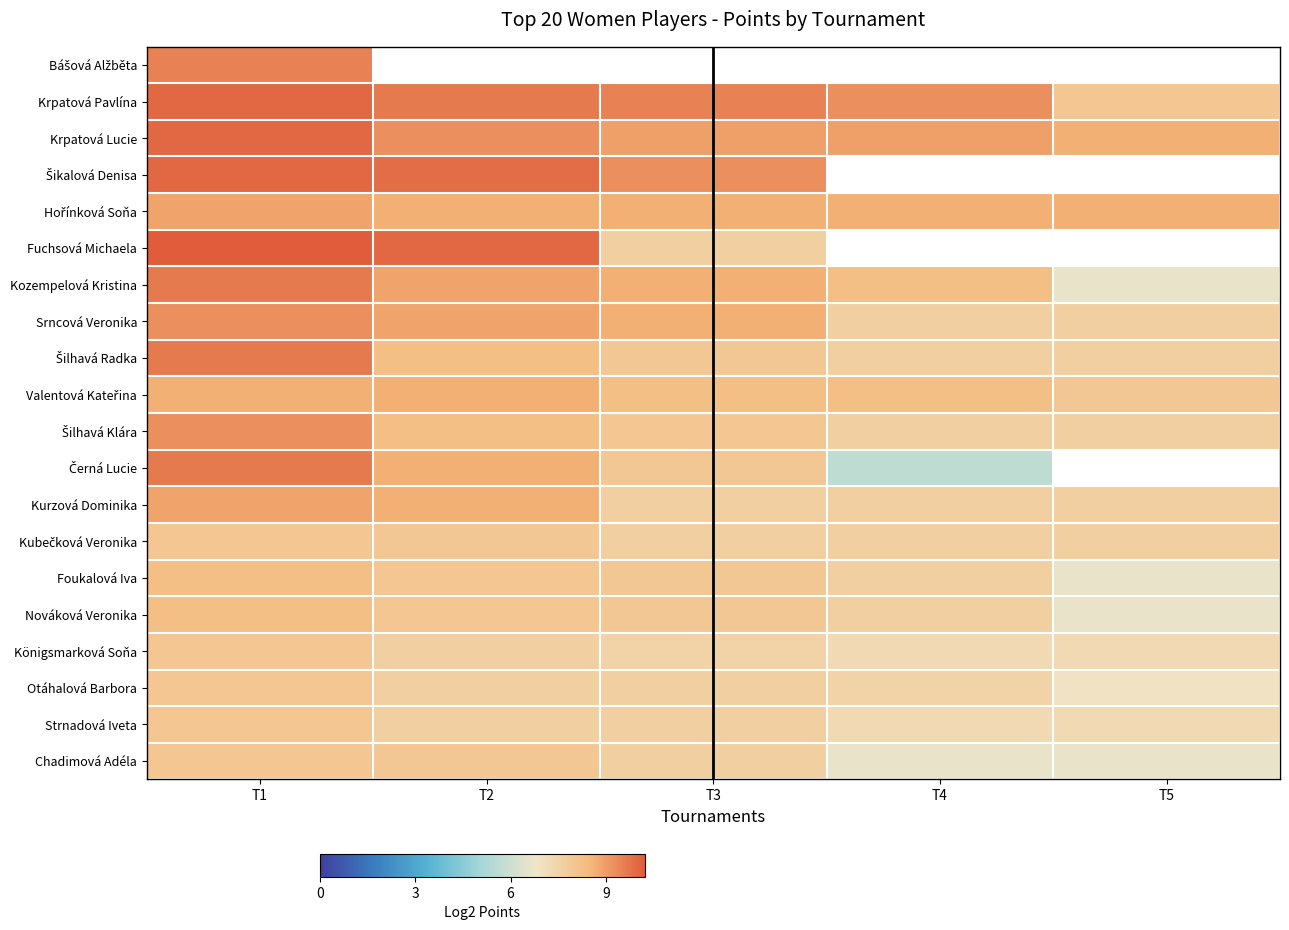

The value of Krpatová Pavlína at T1 is 14.7. True or false?

False